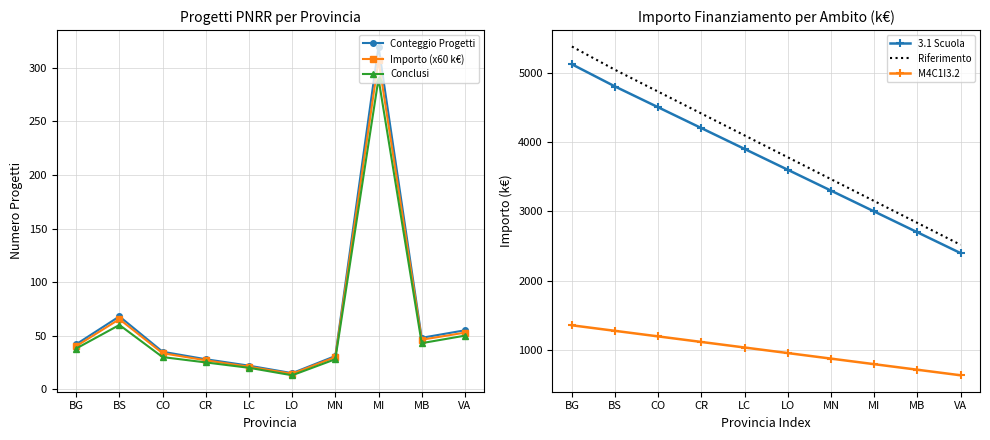

List the series in order of their peak value, highest first.

Riferimento, 3.1 Scuola, M4C1I3.2, Conteggio Progetti, Importo (x60 k€), Conclusi